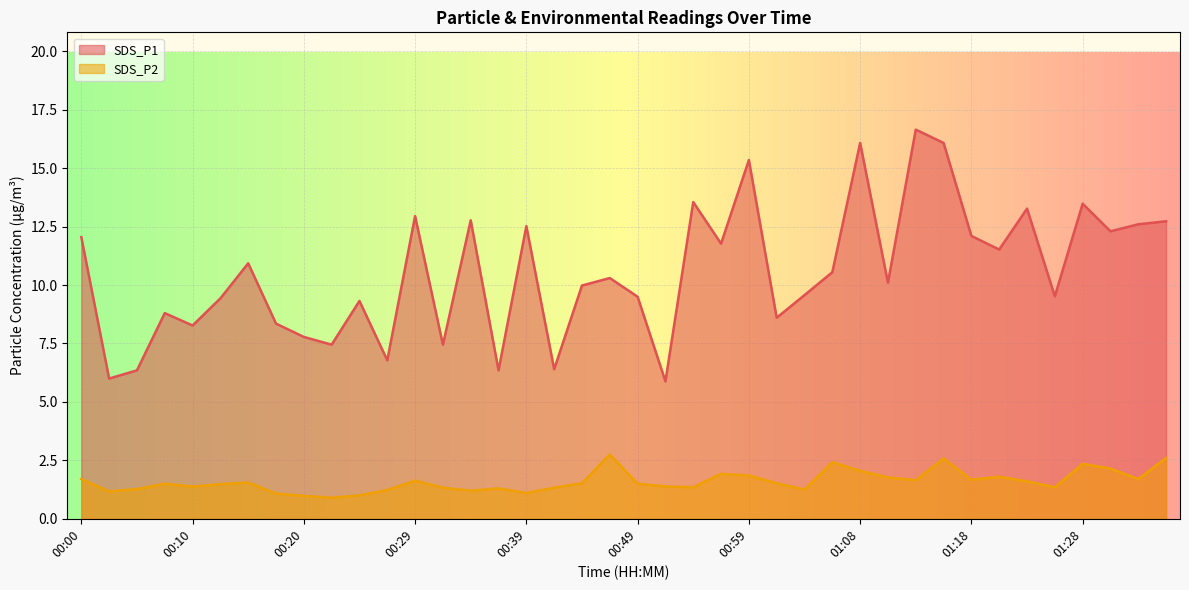

What is the spread (max minus min) of values at 00:49?

8.0